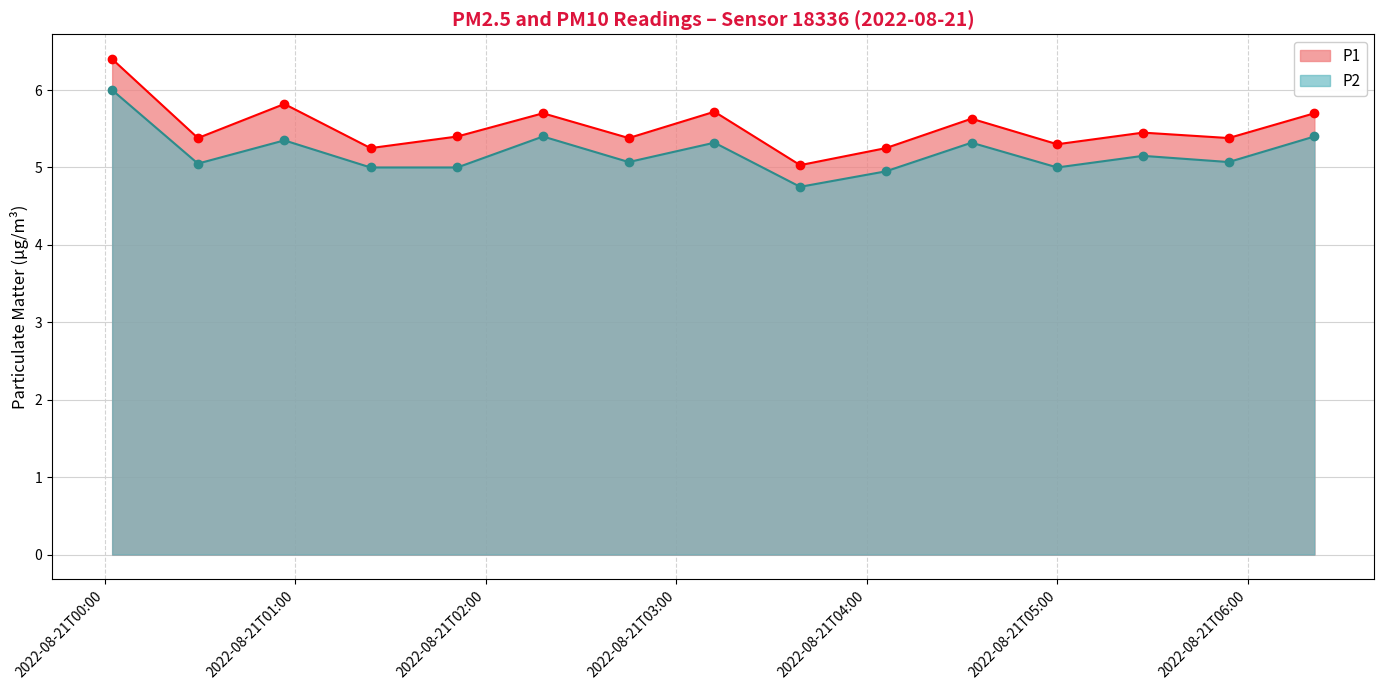

True or false: P2 has a value of 5.4 at 2022-08-21T06:21:00.

True